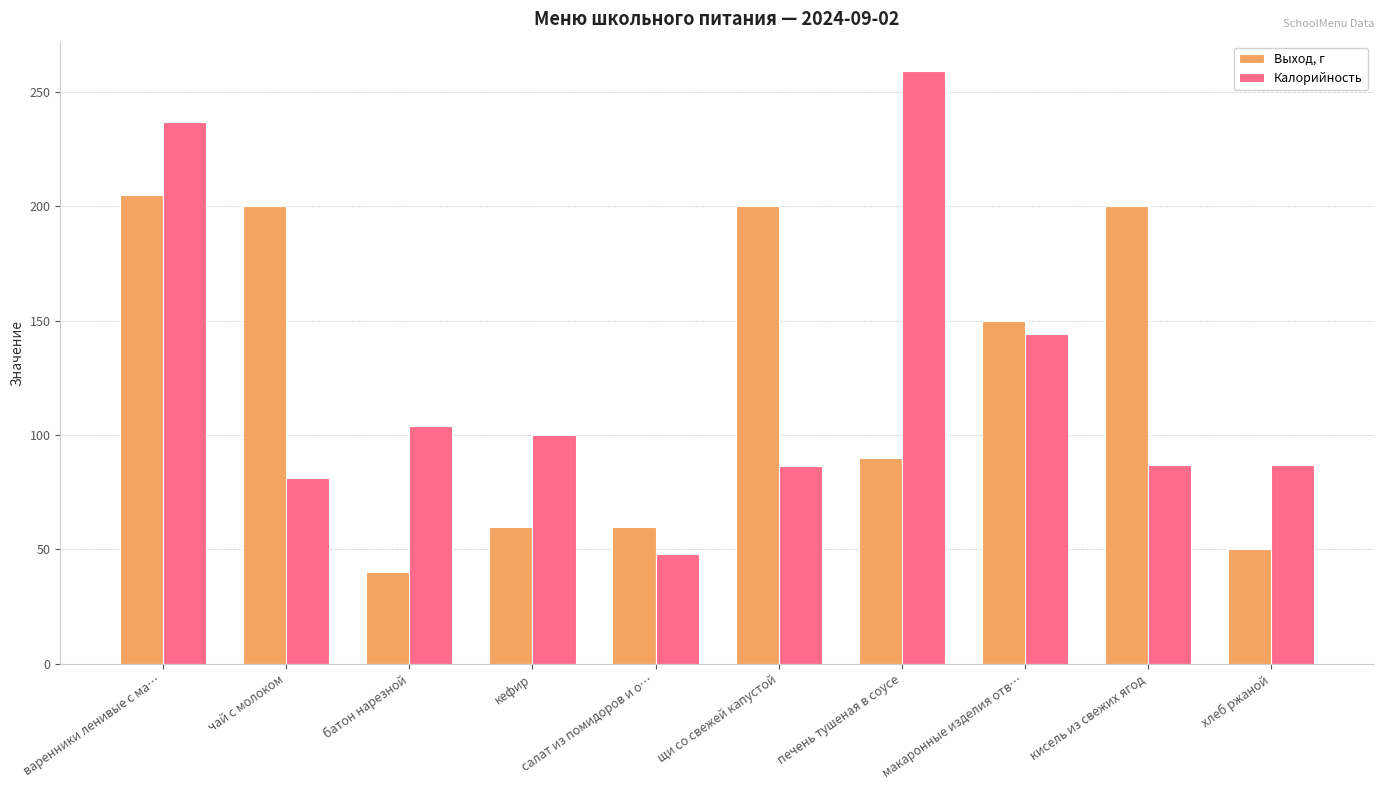

What are all the series names shown in the legend?

Выход, г, Калорийность